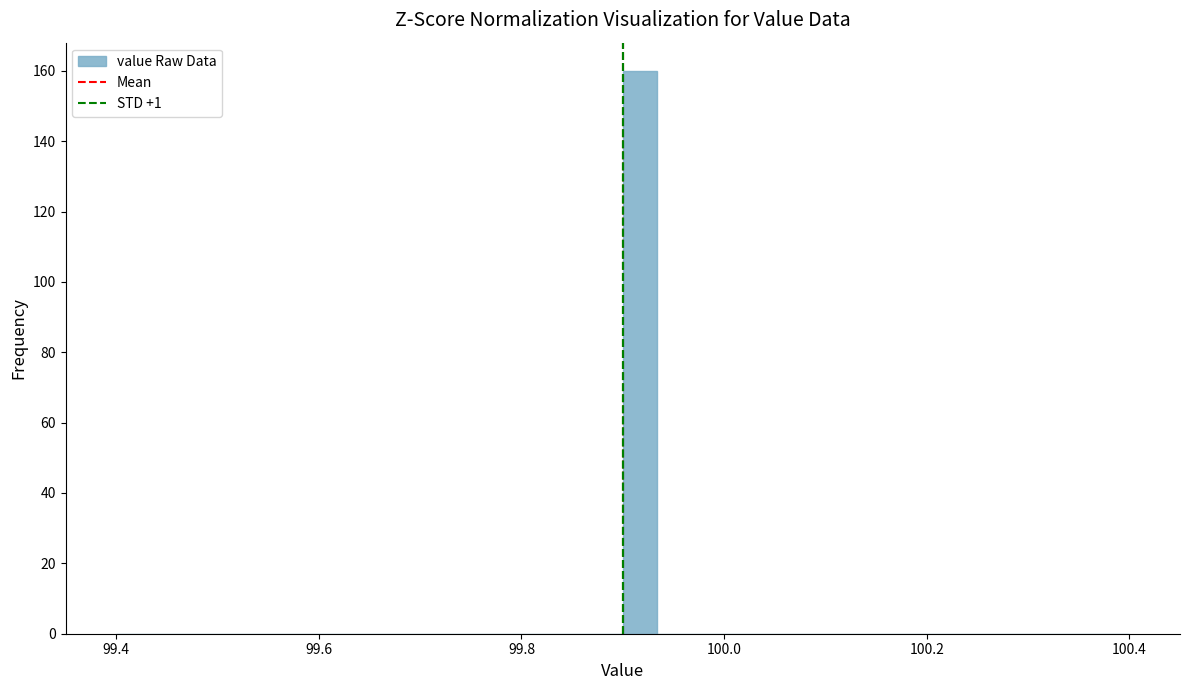

Read against the x-axis, roughly where is the centre of the tallest bar?

99.92